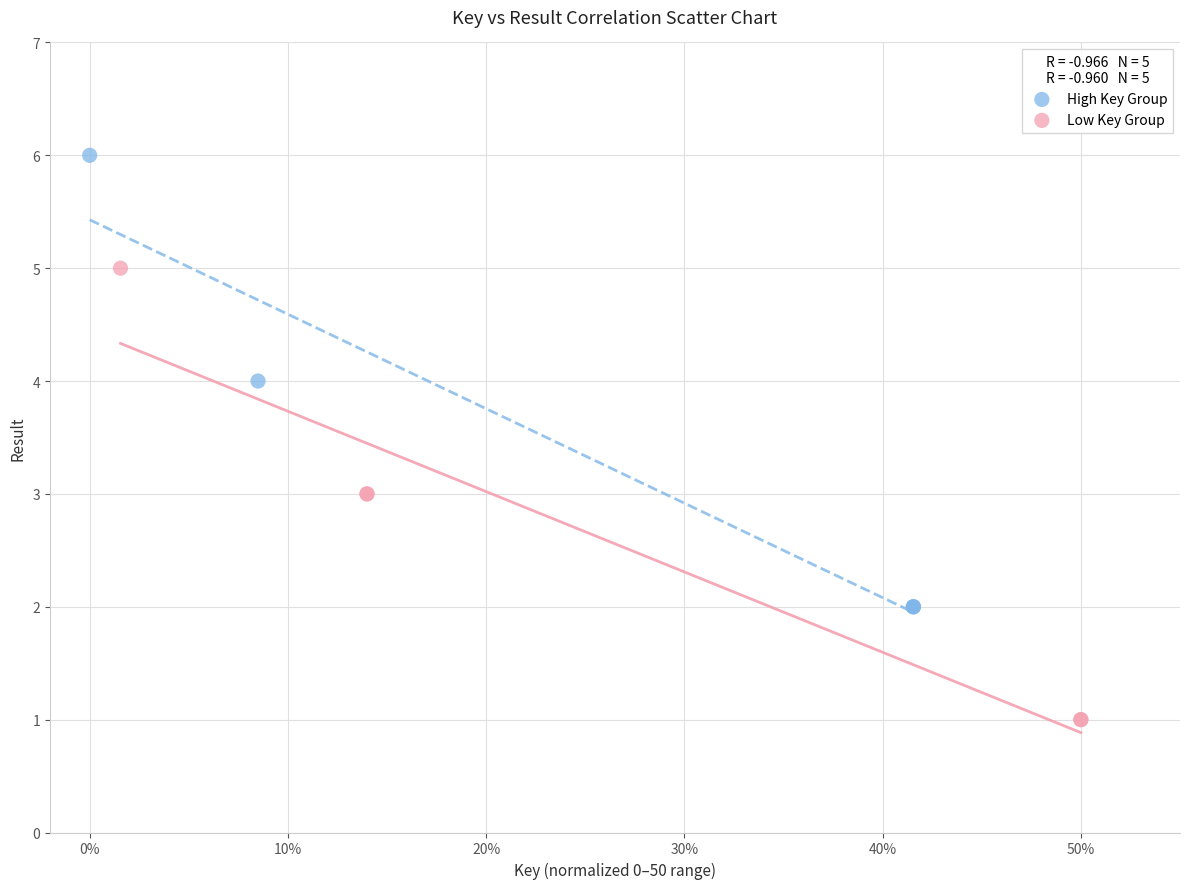

What are all the series names shown in the legend?

High Key Group, Low Key Group